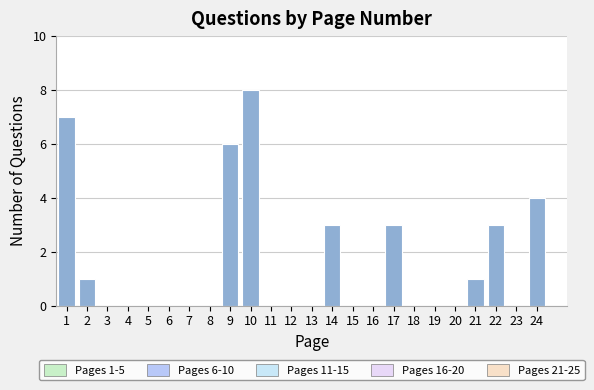

Reading right to left, transcribe all the data shown in this chart.

24=4	23=0	22=3	21=1	20=0	19=0	18=0	17=3	16=0	15=0	14=3	13=0	12=0	11=0	10=8	9=6	8=0	7=0	6=0	5=0	4=0	3=0	2=1	1=7